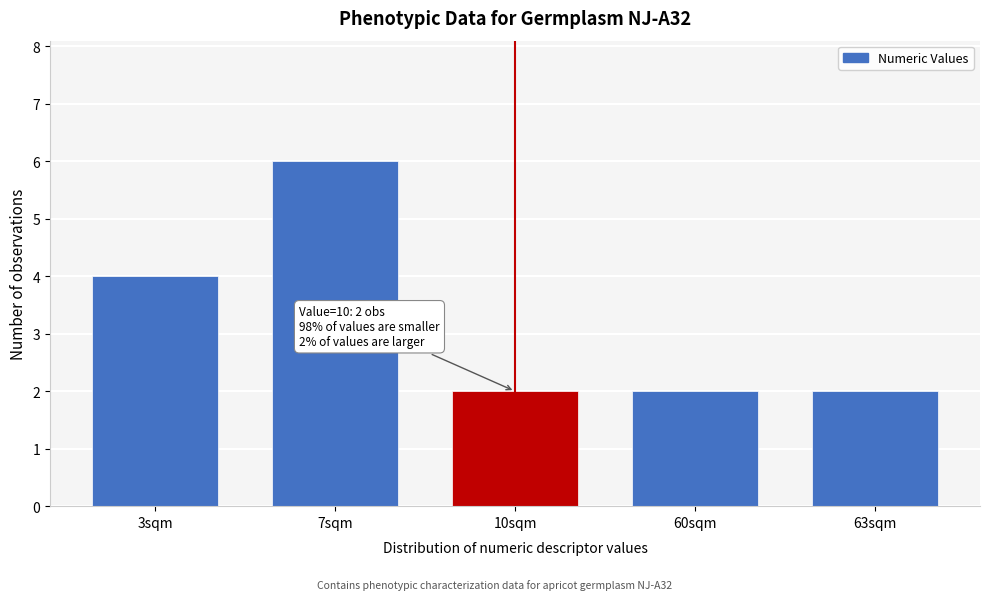

Reading right to left, what are all the values shown in this chart?

63sqm=2	60sqm=2	10sqm=2	7sqm=6	3sqm=4